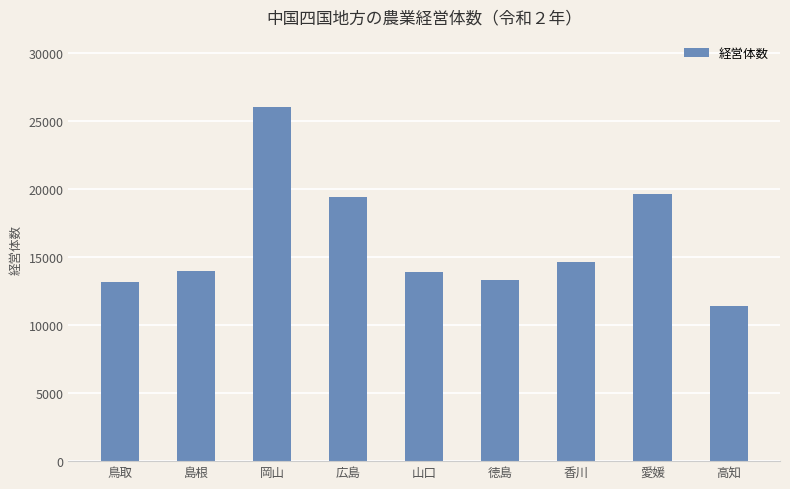

What is the value of the 8th bar from the left?

19644